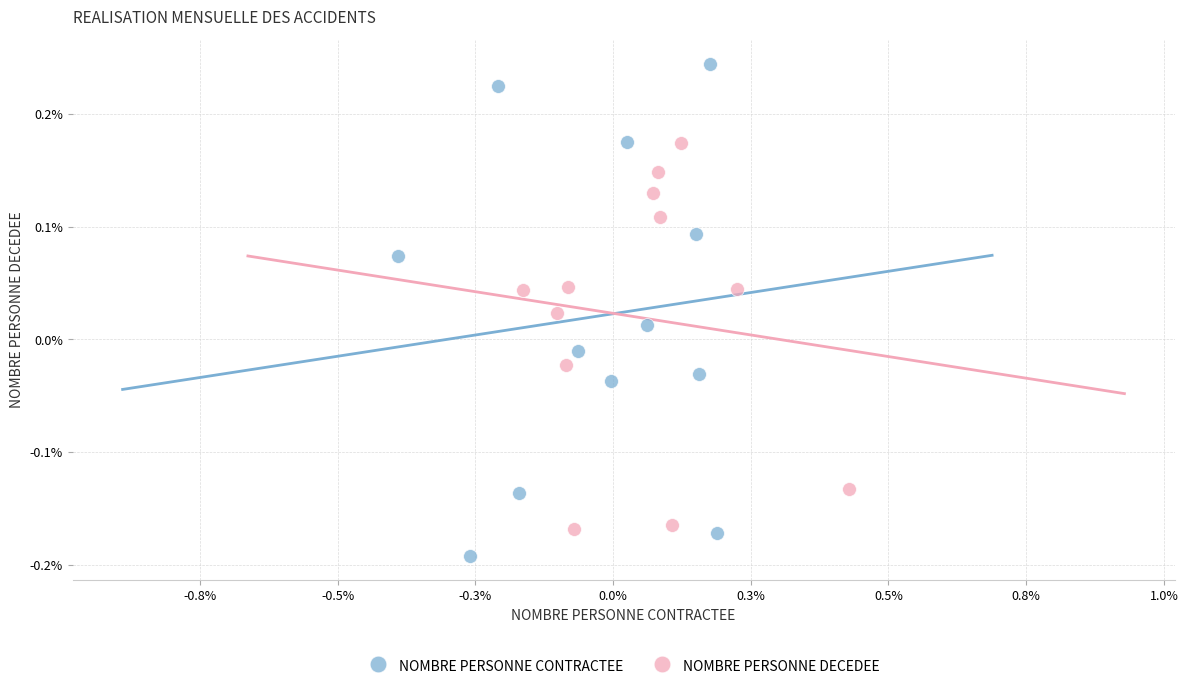

Which series reaches the minimum Y coordinate?

NOMBRE PERSONNE CONTRACTEE